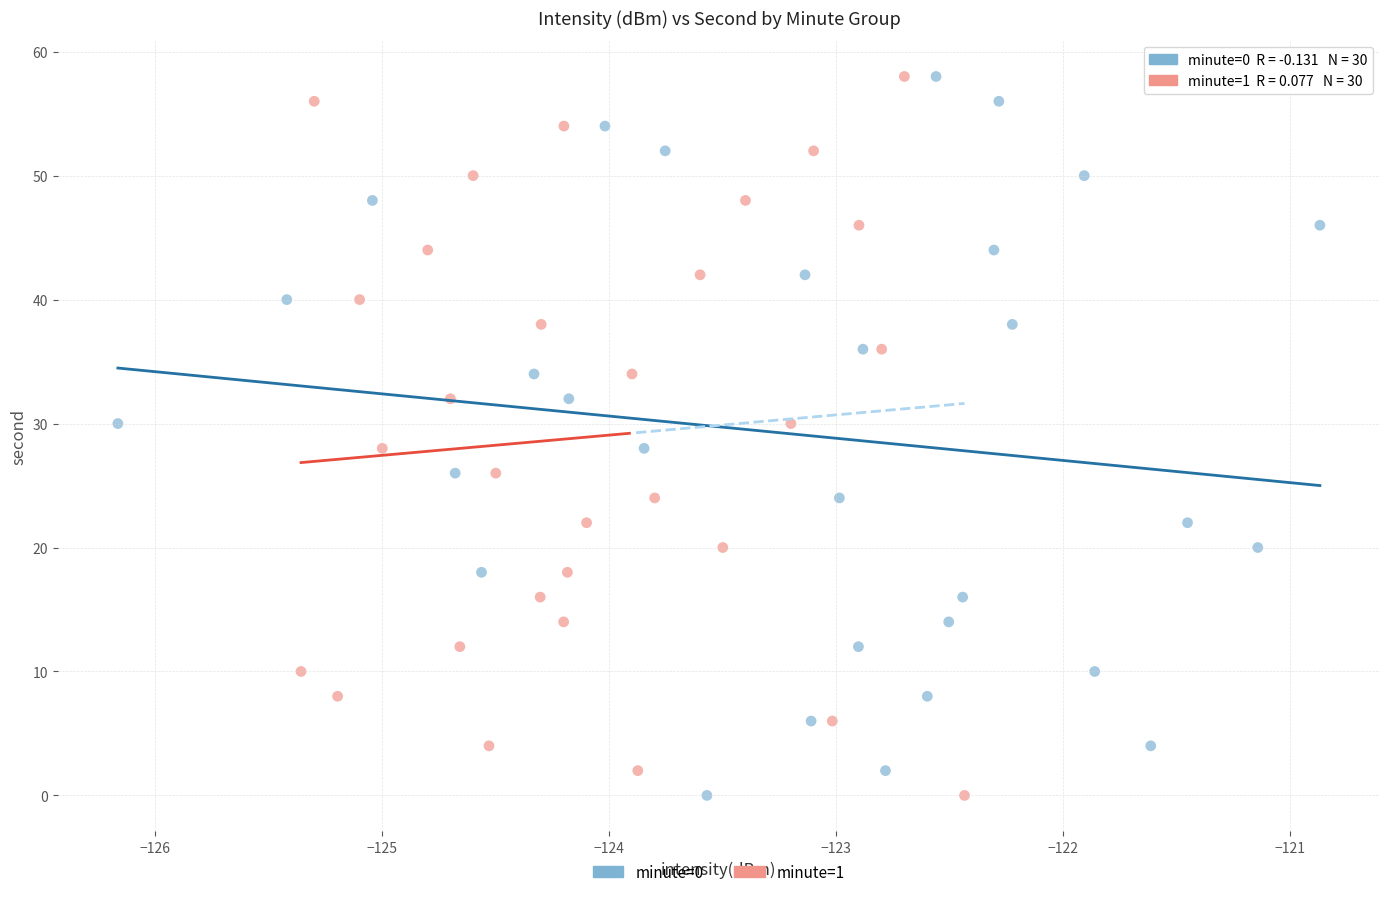

What are all the series names shown in the legend?

minute=0, minute=1